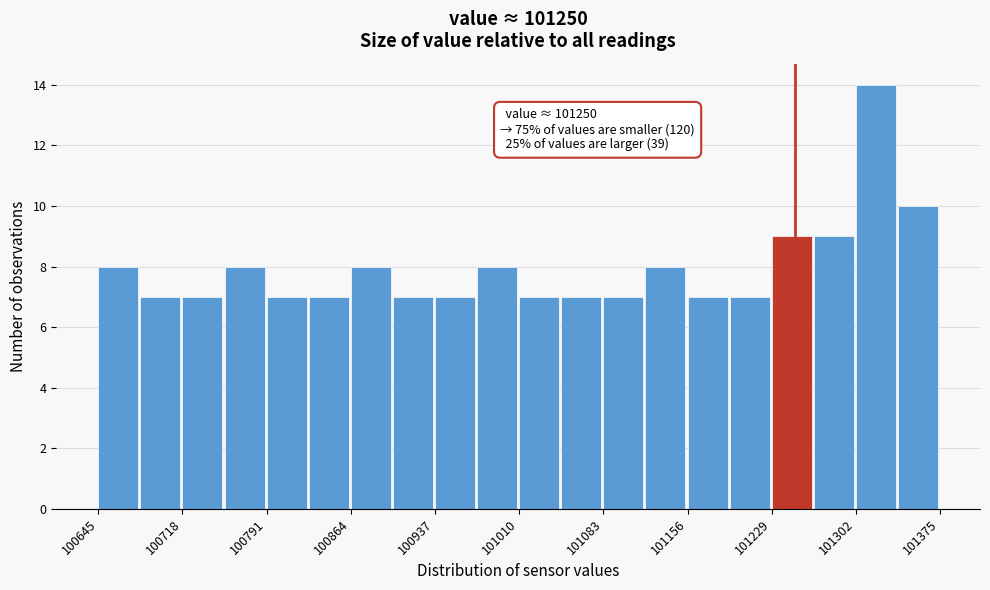

Read against the x-axis, roughly where is the centre of the tallest bar?

101320